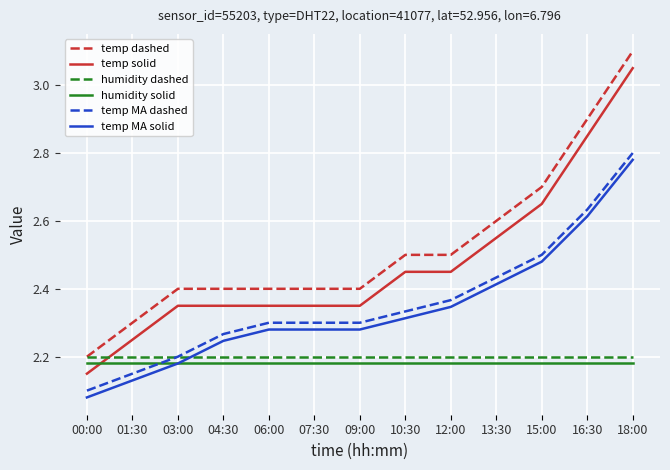

What is the difference between the highest and lowest values at 00:00?

0.1